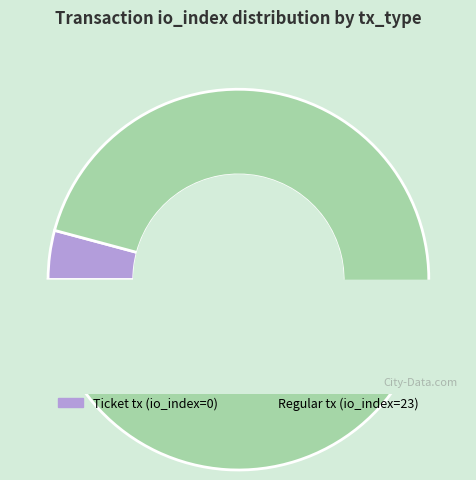

The Regular tx (io_index=23) slice represents 91% of the pie. True or false?

False